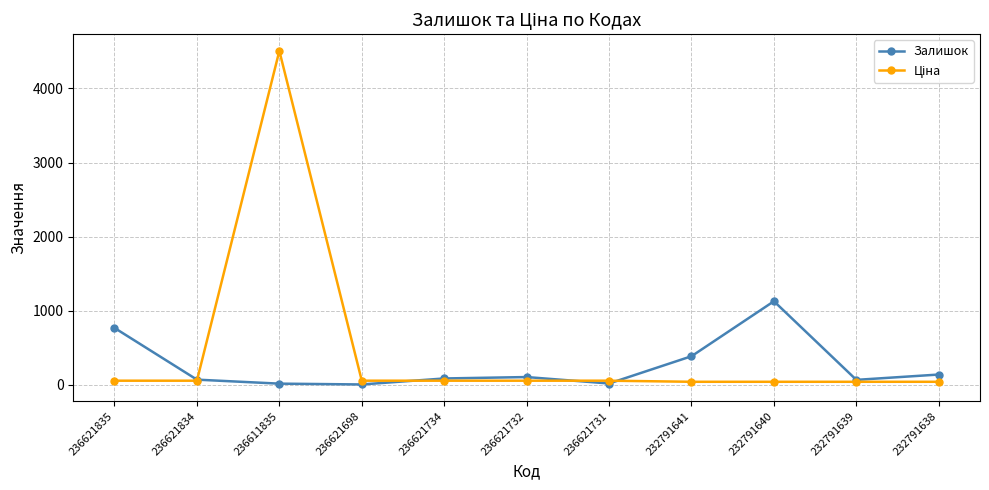

The Залишок series shows 6.0 at 236621698. True or false?

True